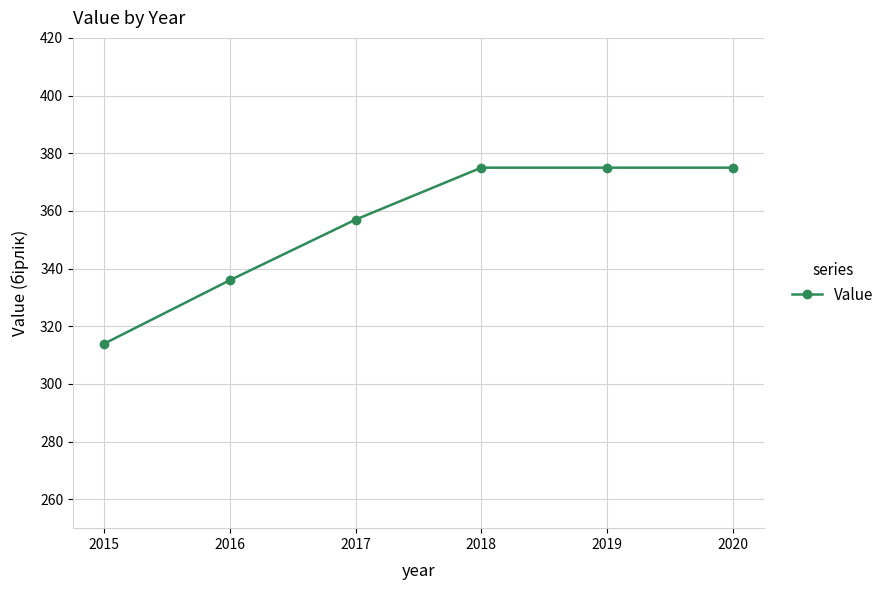

Reading left to right, what are all the values shown in this chart?

314	336	357	375	375	375